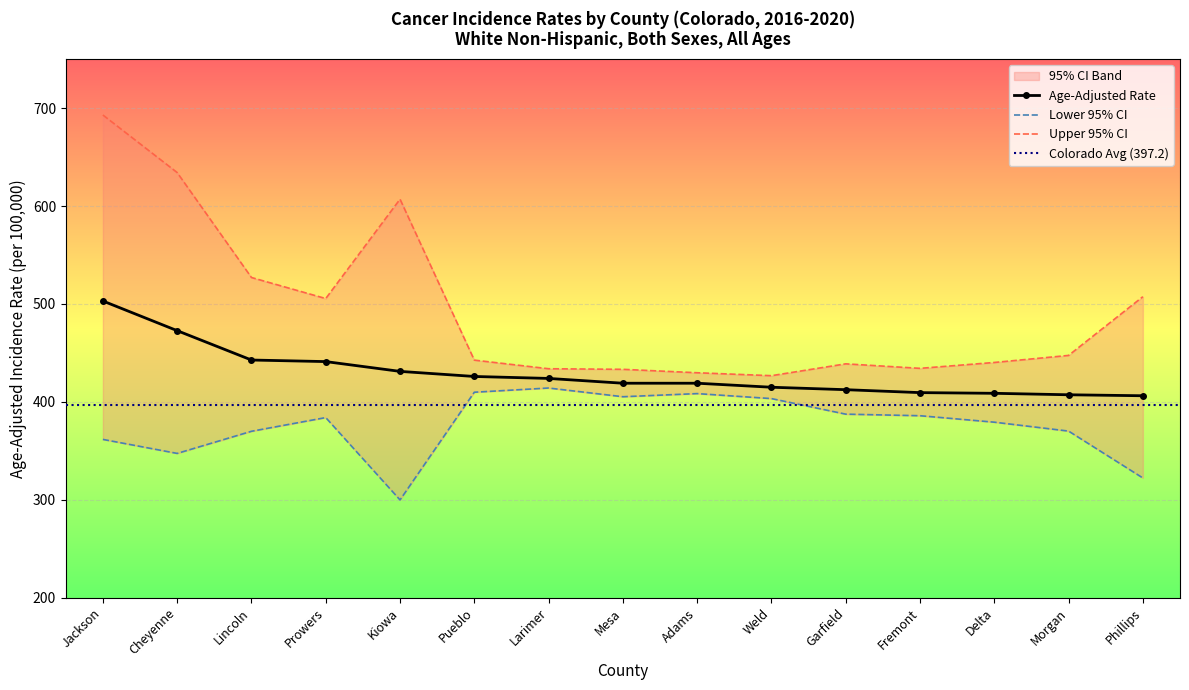

At which category does Lower 95% CI reach its first local peak?

Prowers